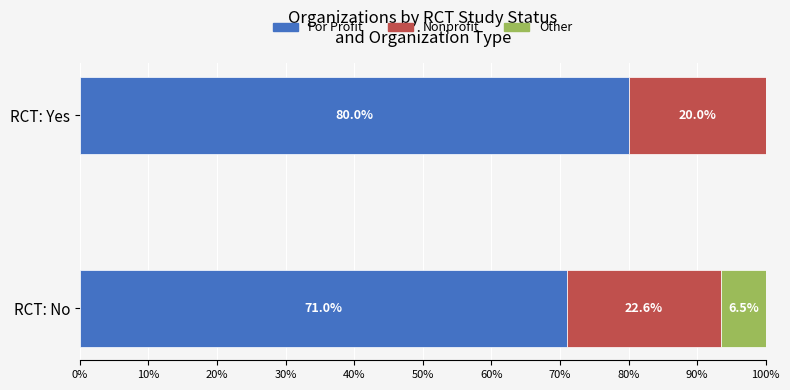

Which category has the highest value in the For Profit series?

RCT: Yes